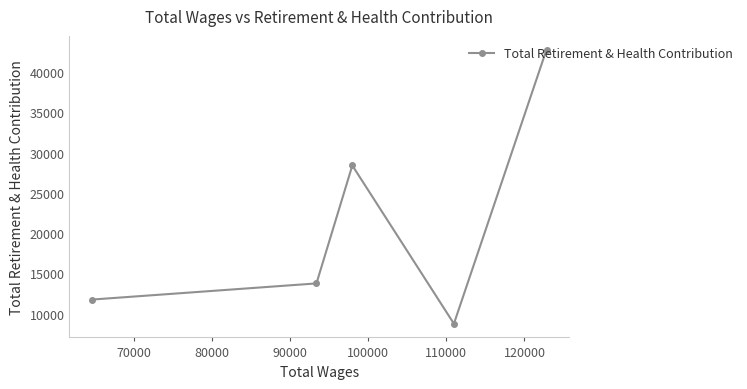

What is the greatest value displayed?

42799